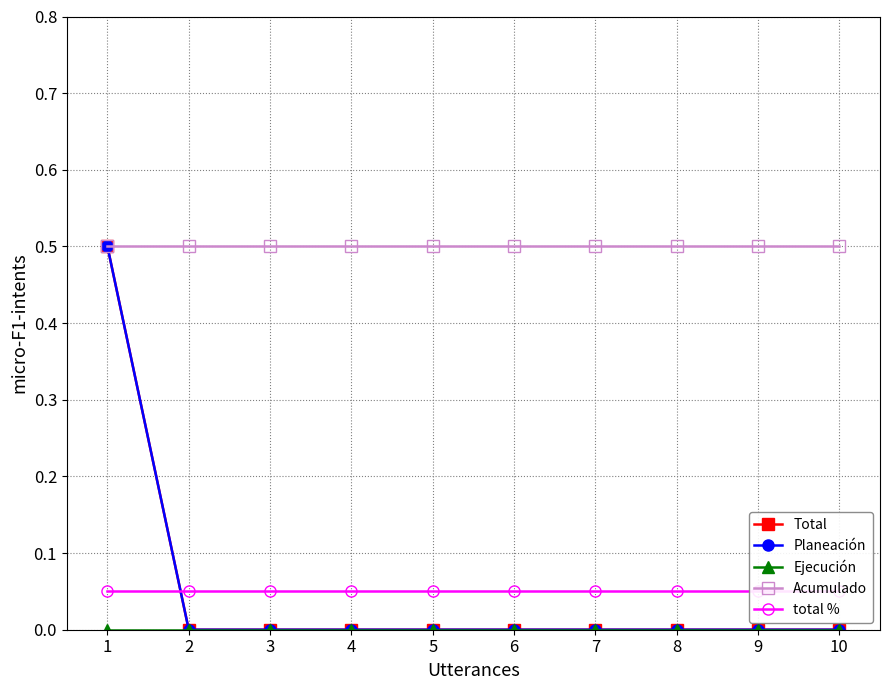

What is the spread (max minus min) of values at 5?

0.5